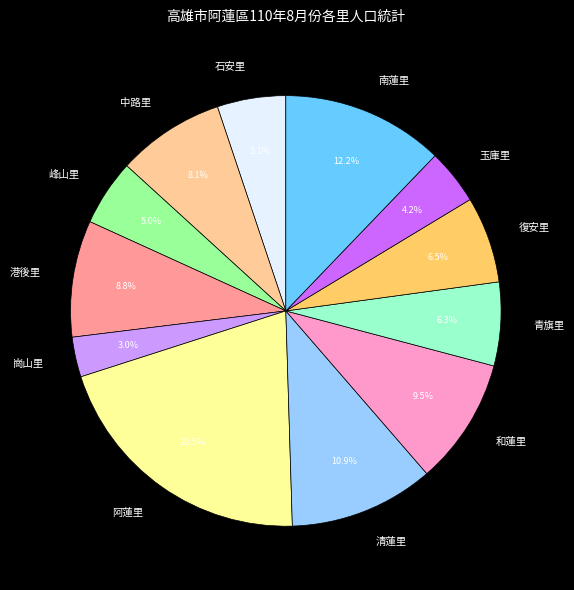

To the nearest percent, what portion does 玉庫里 represent?

4%